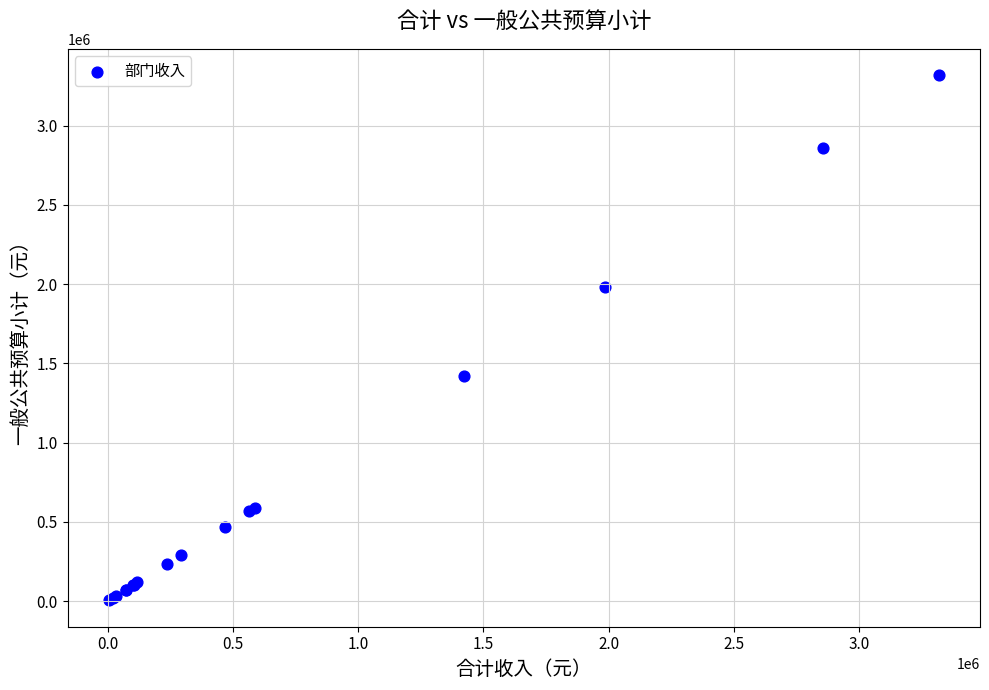

What Y value in the scatter plot is closest to 1661500?

1422450